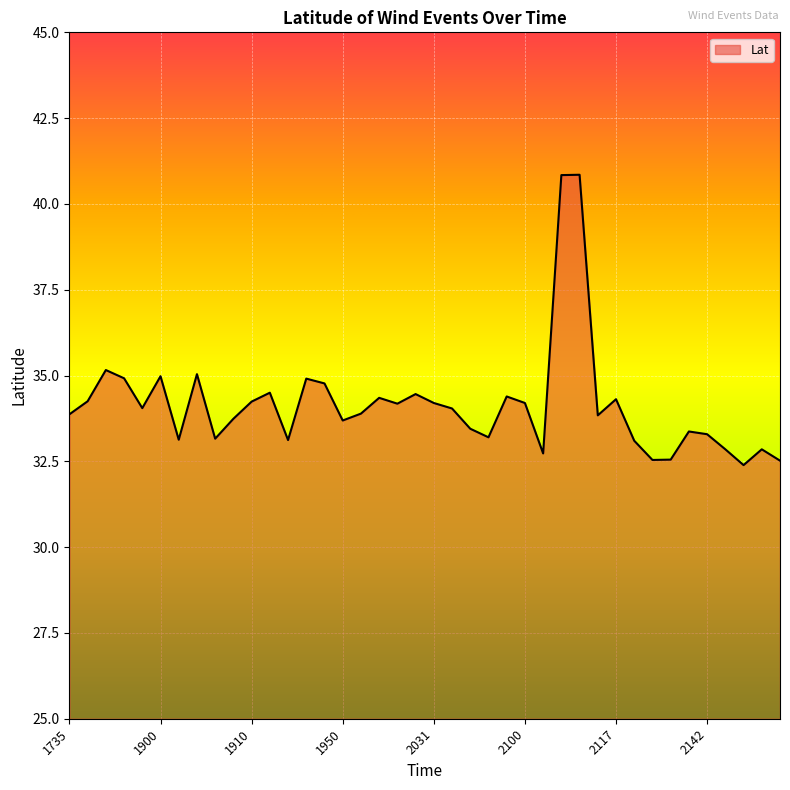

What is the maximum value shown in the chart?

40.9